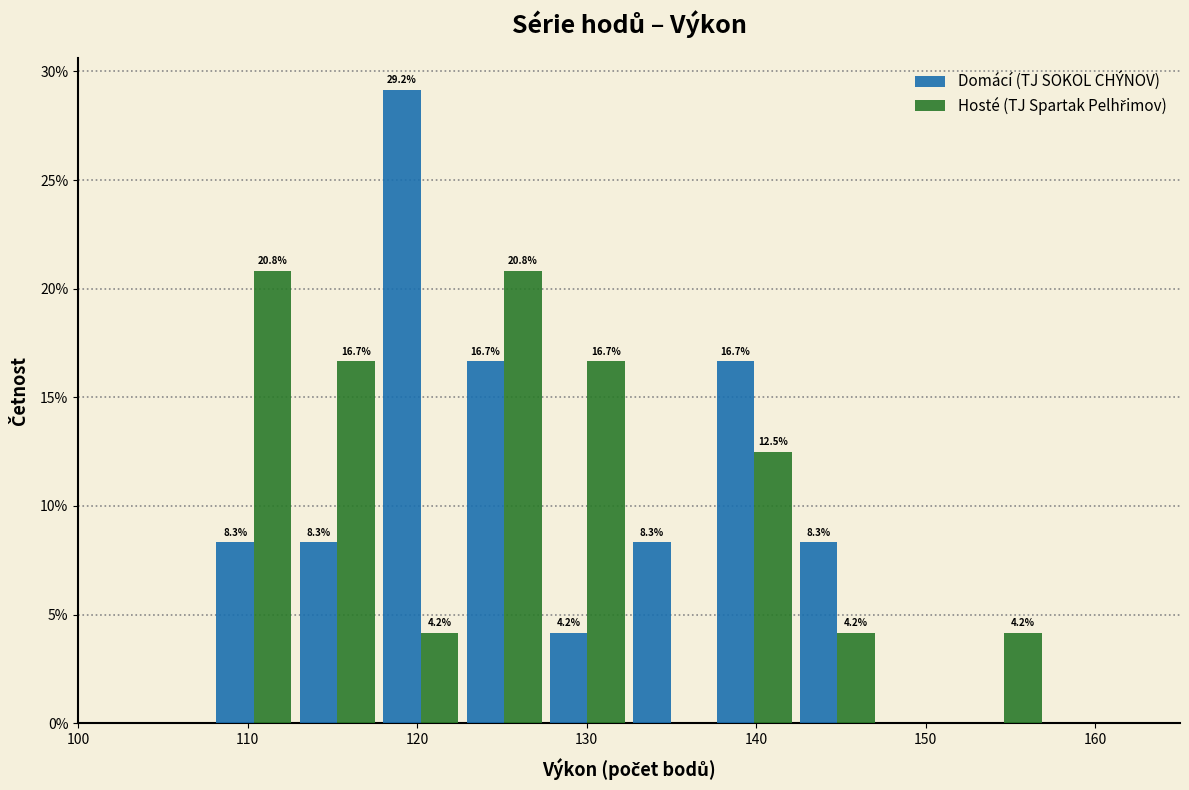

In the Domácí (TJ SOKOL CHÝNOV) series, which range on the x-axis has the tallest bar?

118 to 123